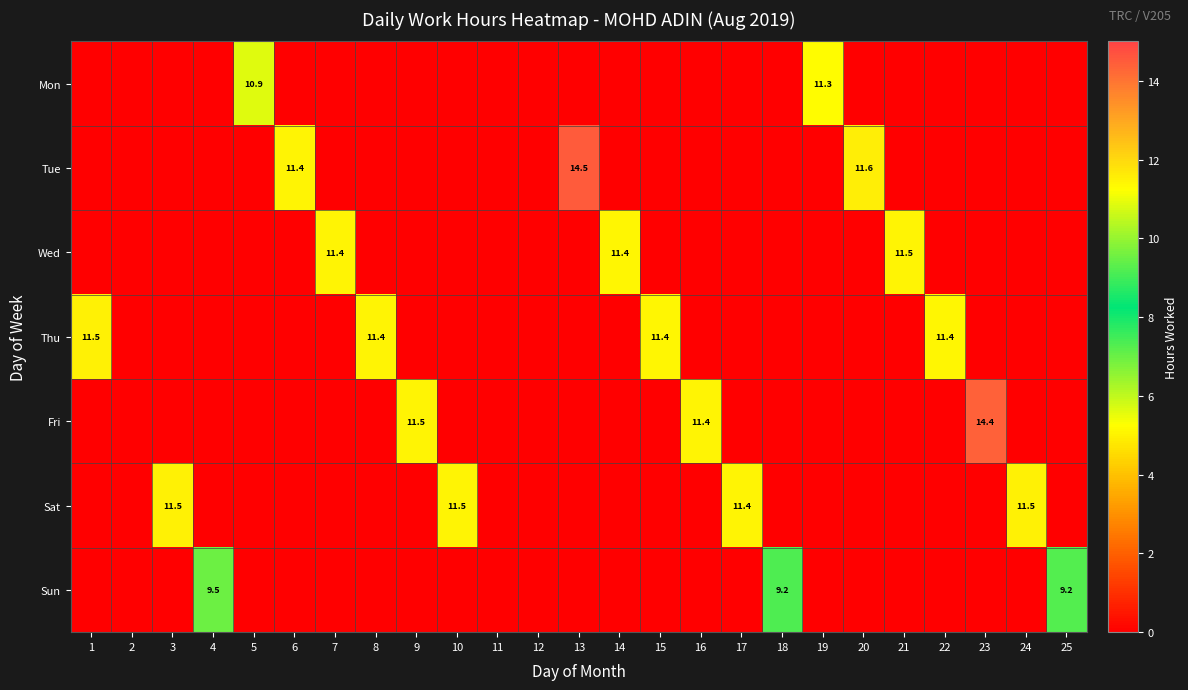

What is the maximum value shown in the chart?

14.5